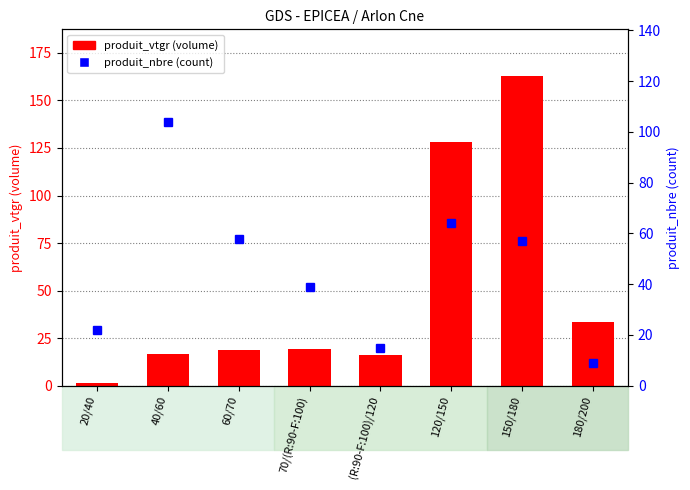

True or false: produit_nbre has a value of 2.1 at 180/200.

False